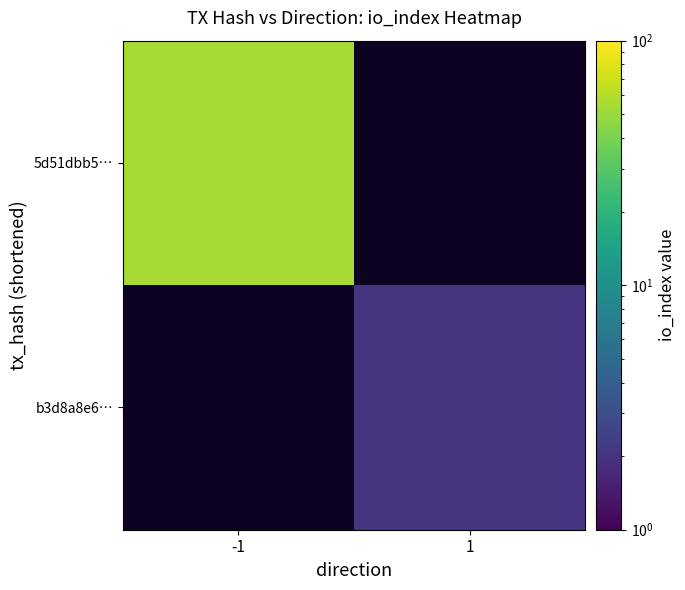

List the labels in order of 5d51dbb5… value, largest first.

-1, 1